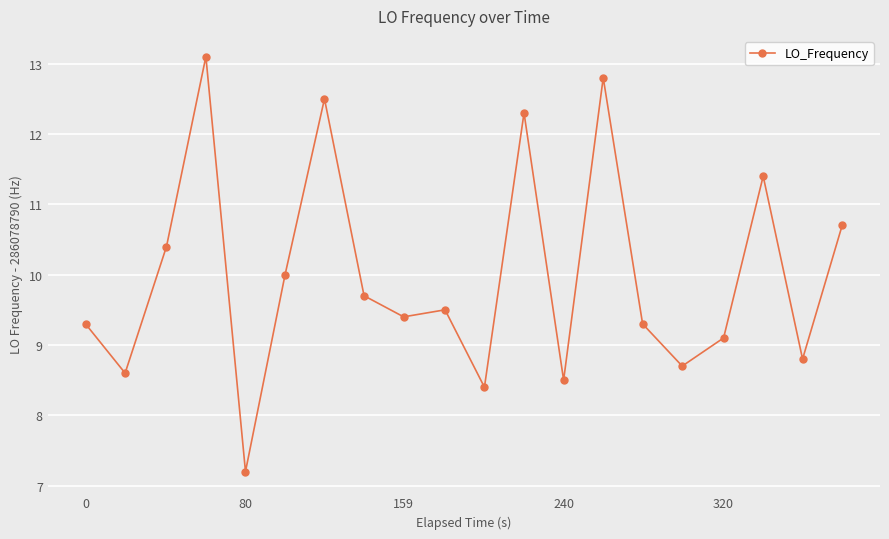

How many interior local peaks (higher than both neighbors) does the data have?

6